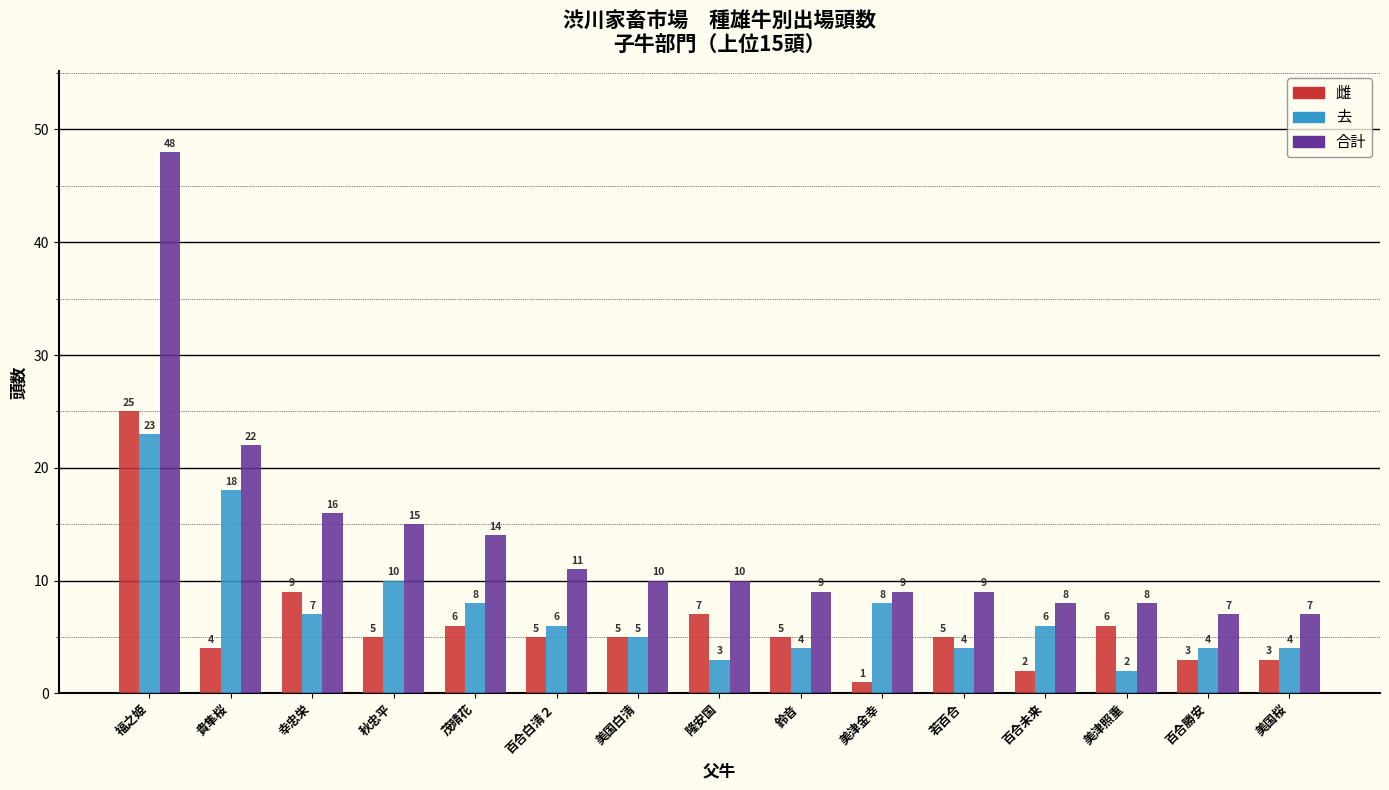

At which category is the sum across all series the highest?

福之姫